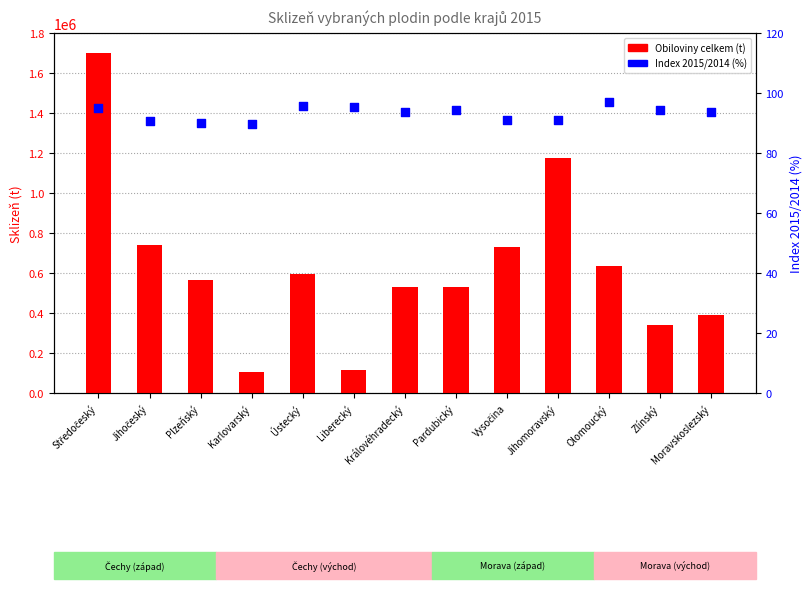

Which series reaches the maximum Y coordinate?

Obiloviny celkem (t)